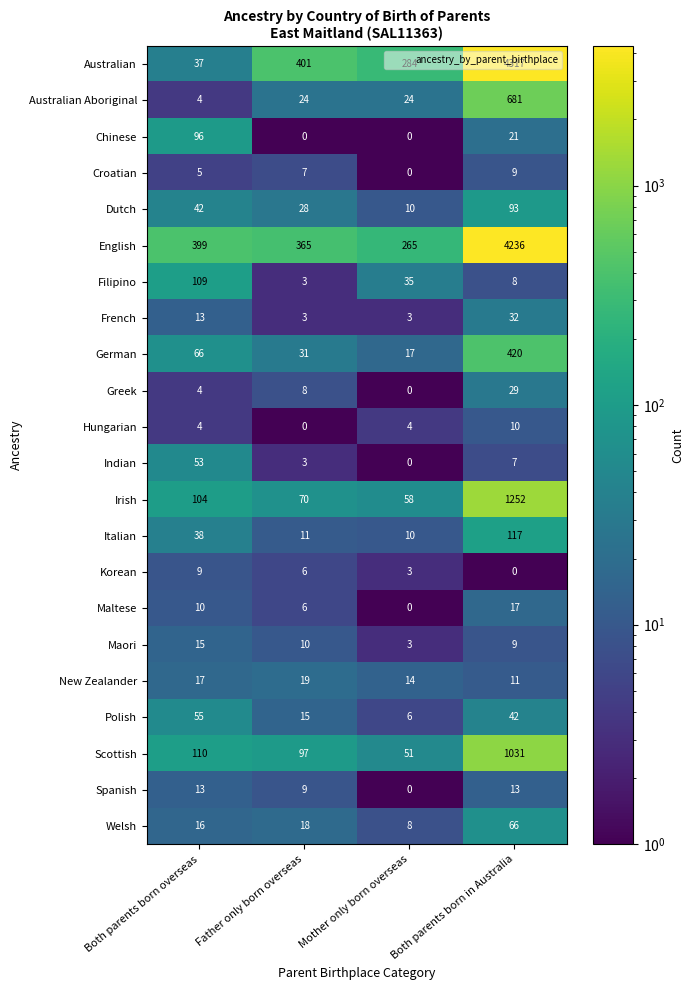

At which label does Chinese reach its peak?

Both parents born overseas